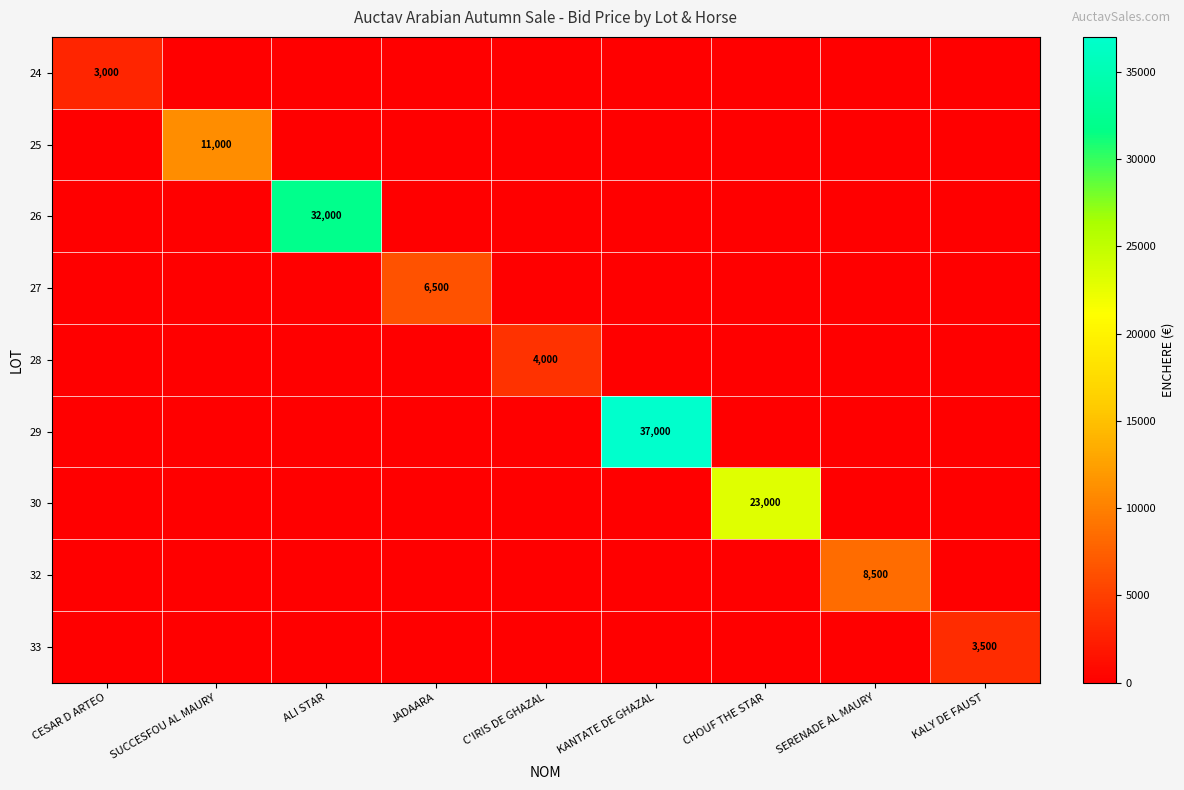

What is the spread (max minus min) of values at KANTATE DE GHAZAL?

37000